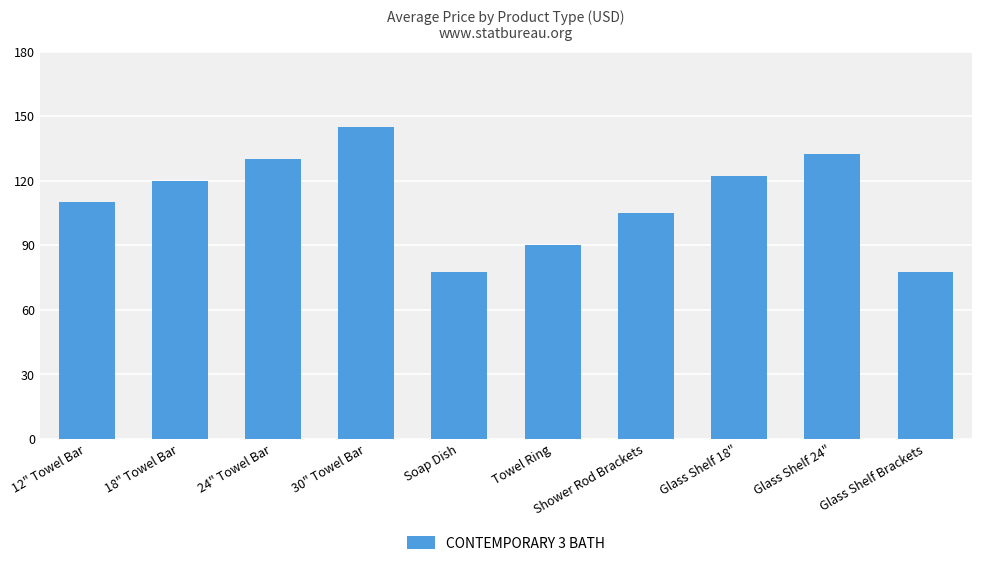

What is the sum of all values?

1109.5